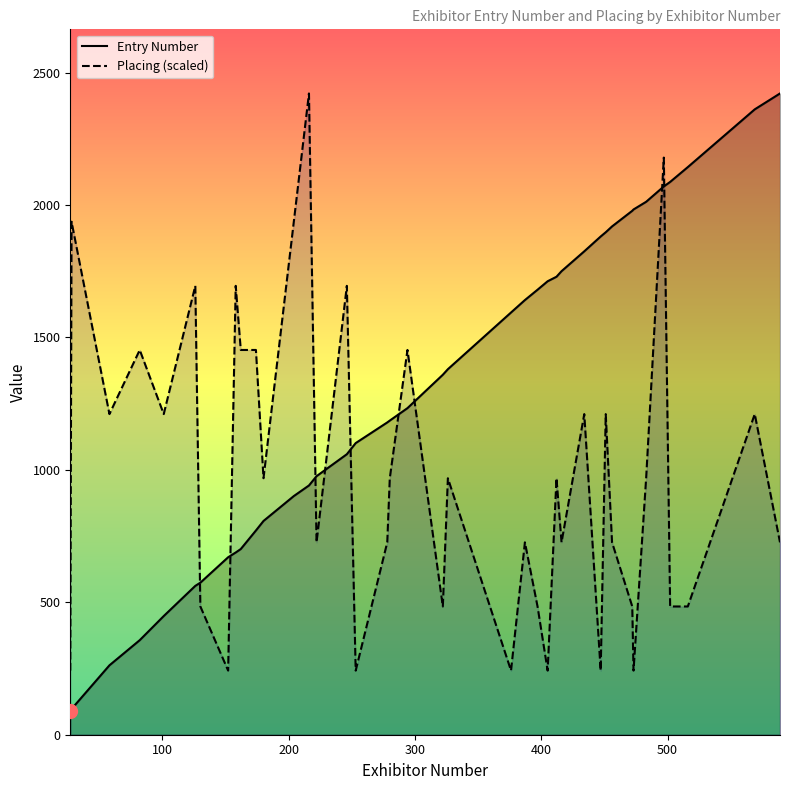

After their last crossing, which series has the higher values: Entry Number or Placing (scaled)?

Entry Number